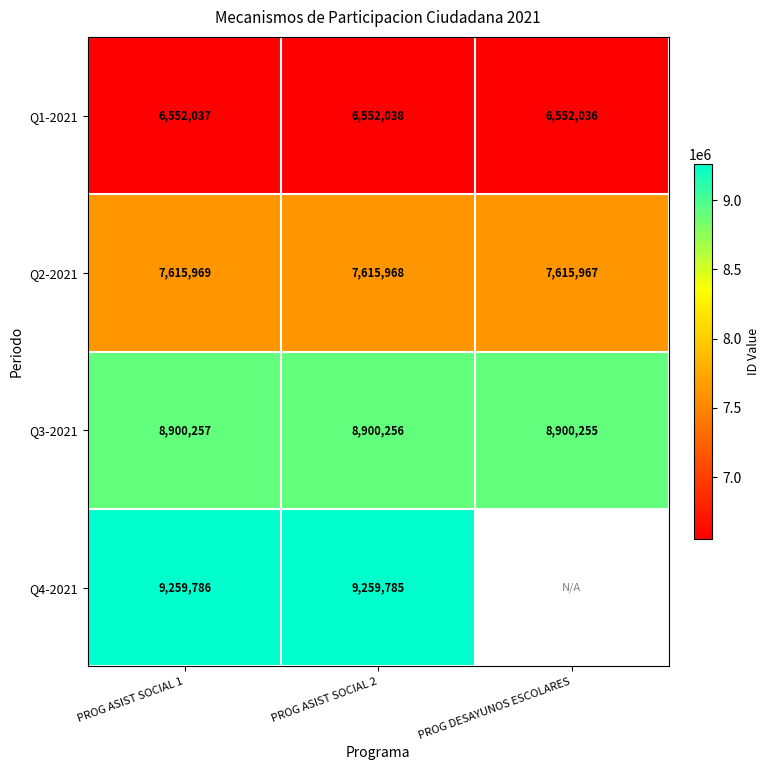

Is the value of Q4-2021 at PROG ASIST SOCIAL 2 greater than the value of Q3-2021 at PROG DESAYUNOS ESCOLARES?

Yes